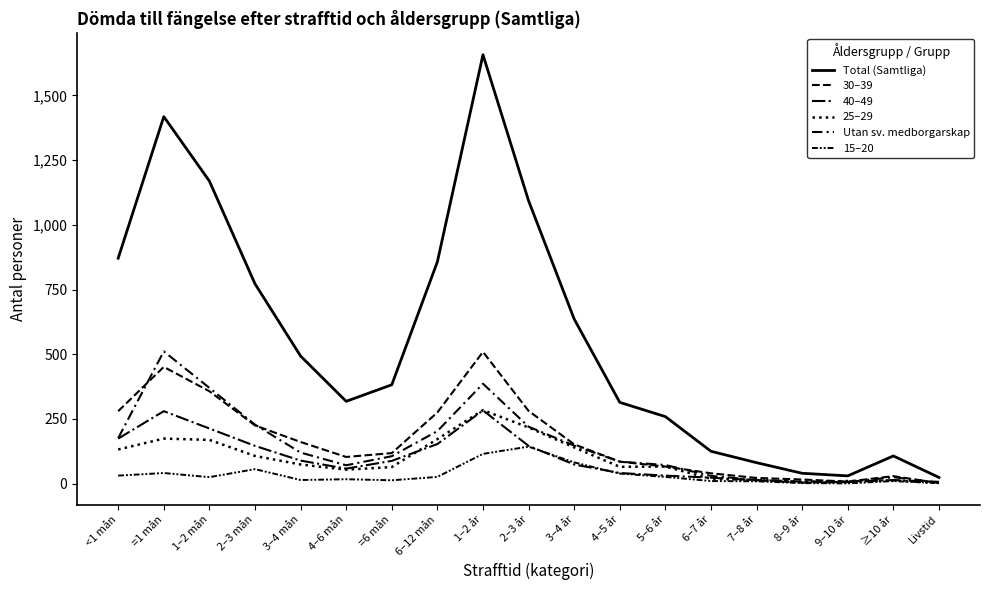

Which category has the lowest value in the 15–20 series?

9–10 år